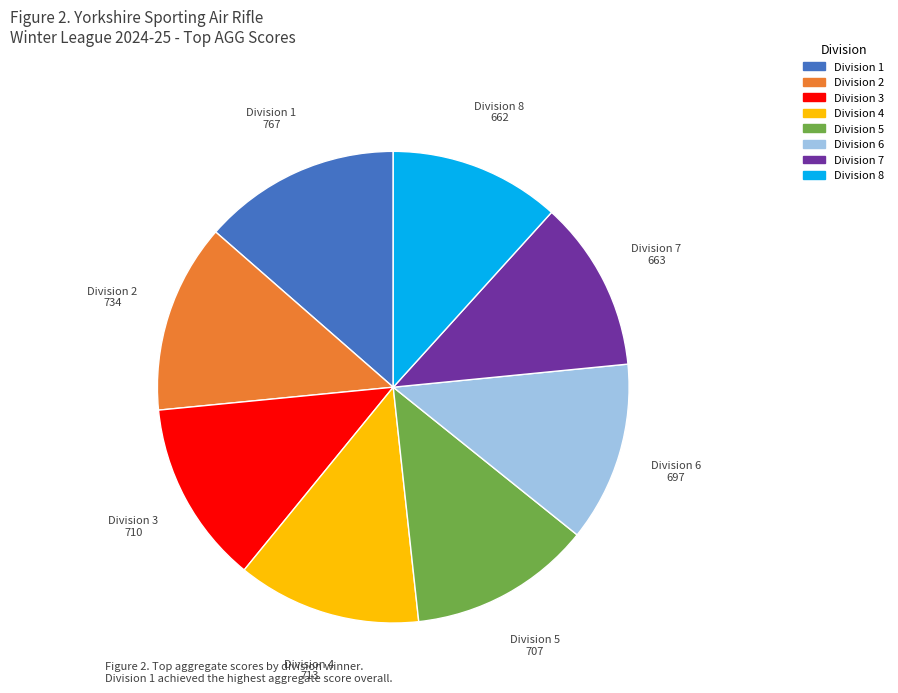

Do Division 1 and Division 8 together represent more than half of the pie?

No